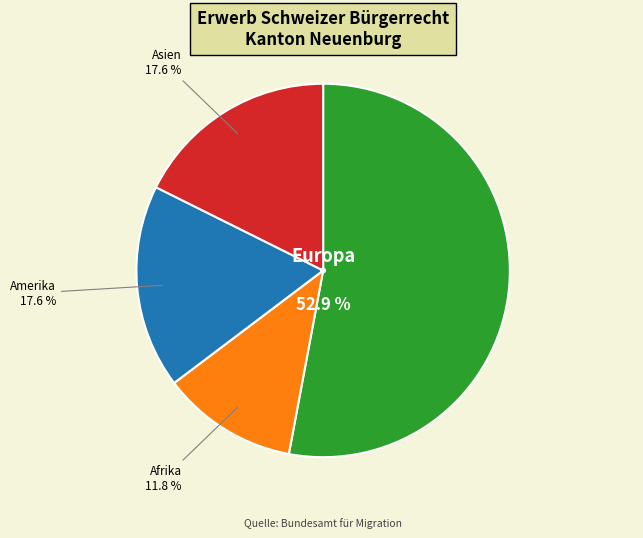

Which slice represents more than half of the pie?

Europa